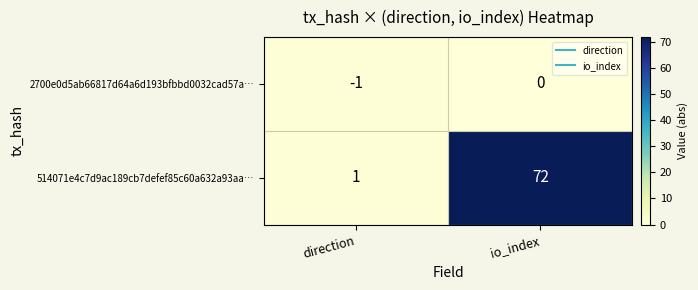

Which series has the widest spread of values?

514071e4c7d9ac189cb7defef85c60a632a93aa…